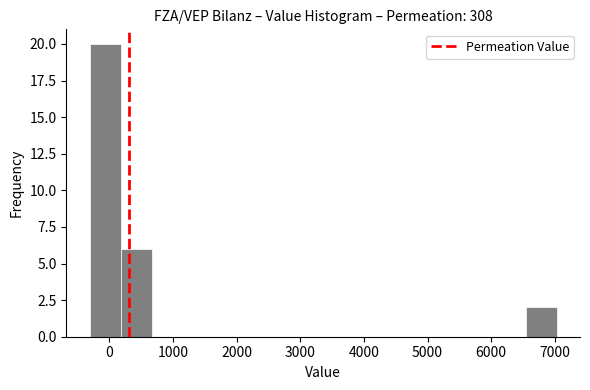

Reading left to right, transcribe this chart: for each bar, give the range it covers on the x-axis and its height. Neither the bar edges nor the heights are printed on the chart, so give them approximately, as read against the axes.

-300 to 200: 20
200 to 700: 6
700 to 1200: 0
1200 to 1600: 0
1600 to 2100: 0
2100 to 2600: 0
2600 to 3100: 0
3100 to 3600: 0
3600 to 4100: 0
4100 to 4600: 0
4600 to 5100: 0
5100 to 5600: 0
5600 to 6000: 0
6000 to 6500: 0
6500 to 7000: 2